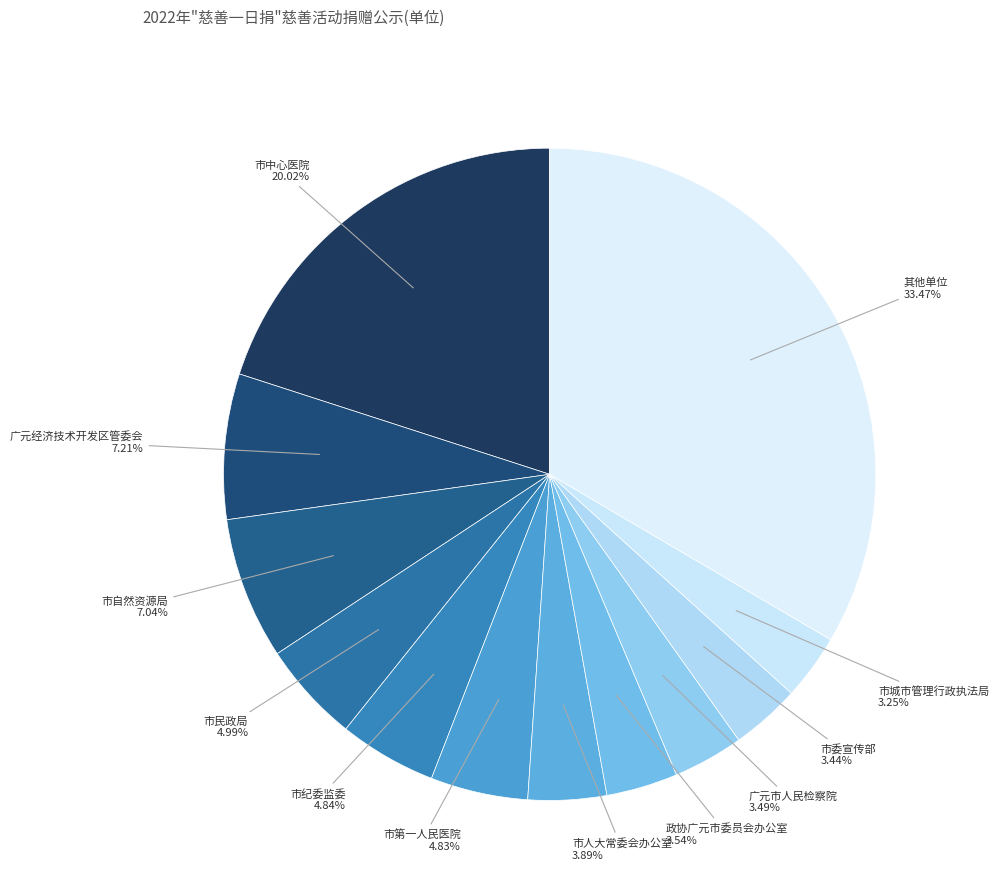

Combined, do 市民政局 and 广元经济技术开发区管委会 account for over 50%?

No